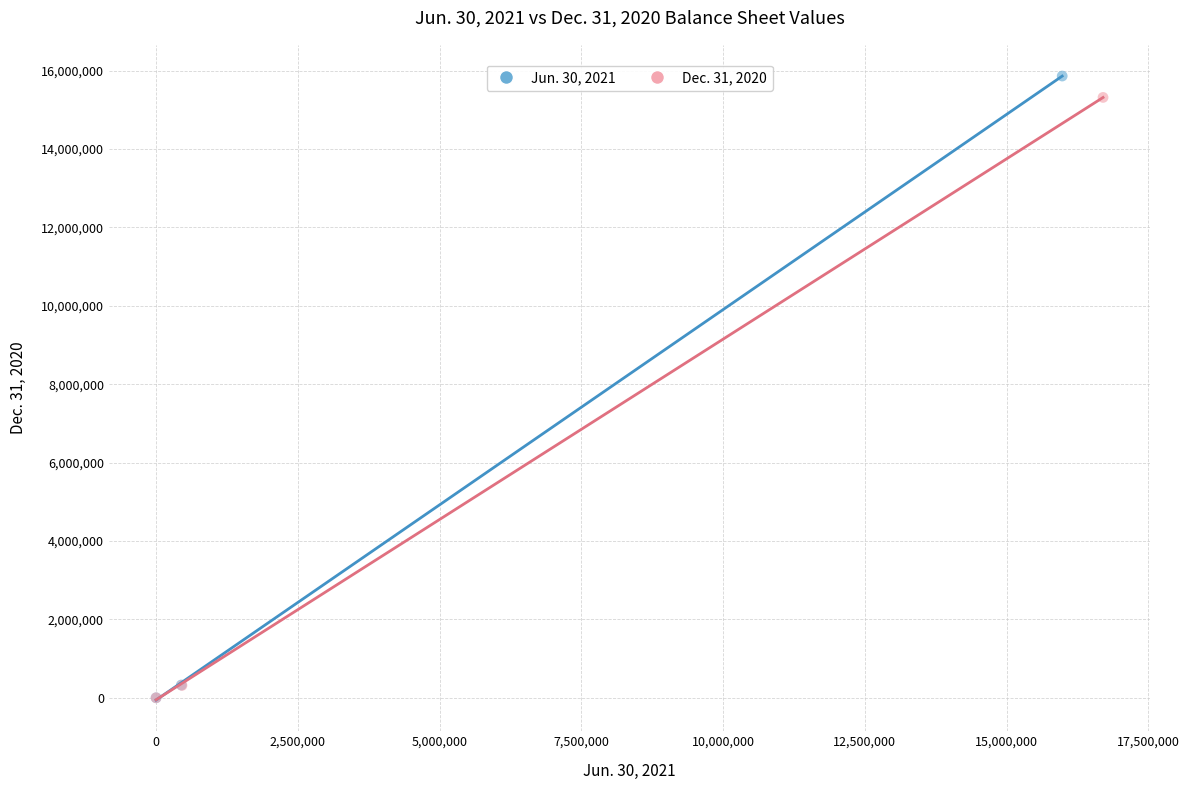

What are all the series names shown in the legend?

Jun. 30, 2021, Dec. 31, 2020